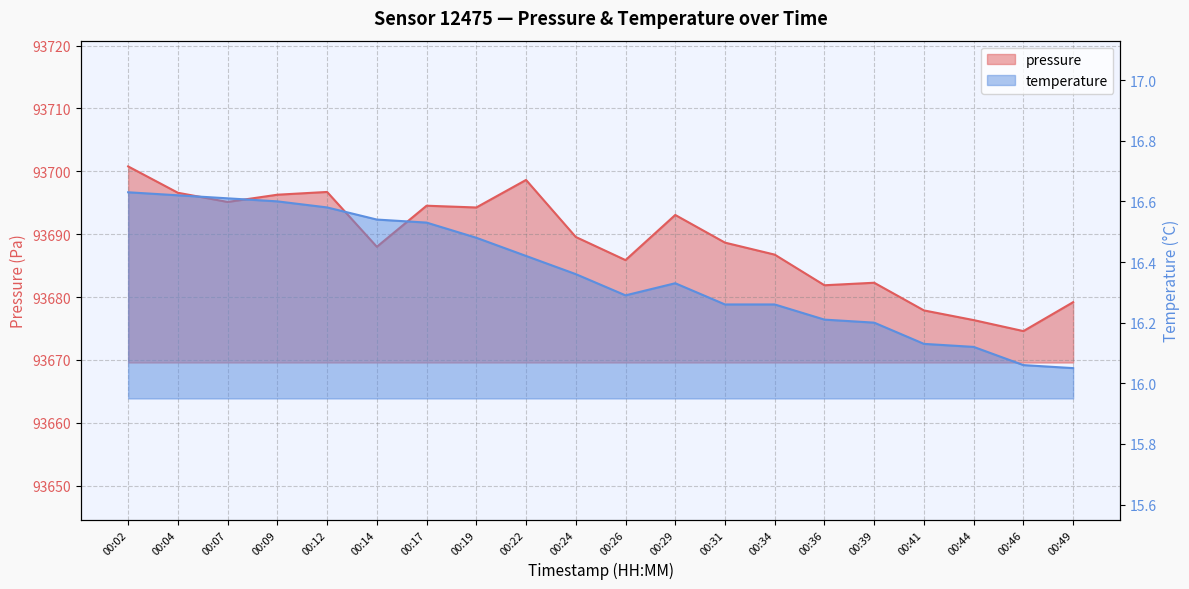

Rank the series by their average value, from lowest to highest.

temperature, pressure